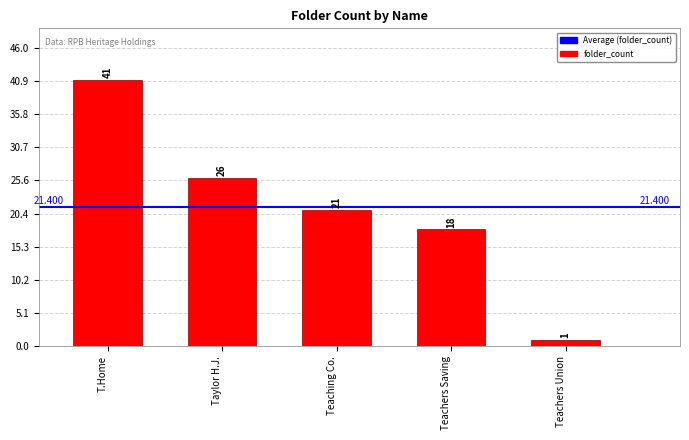

Does the chart contain stacked bars?

No